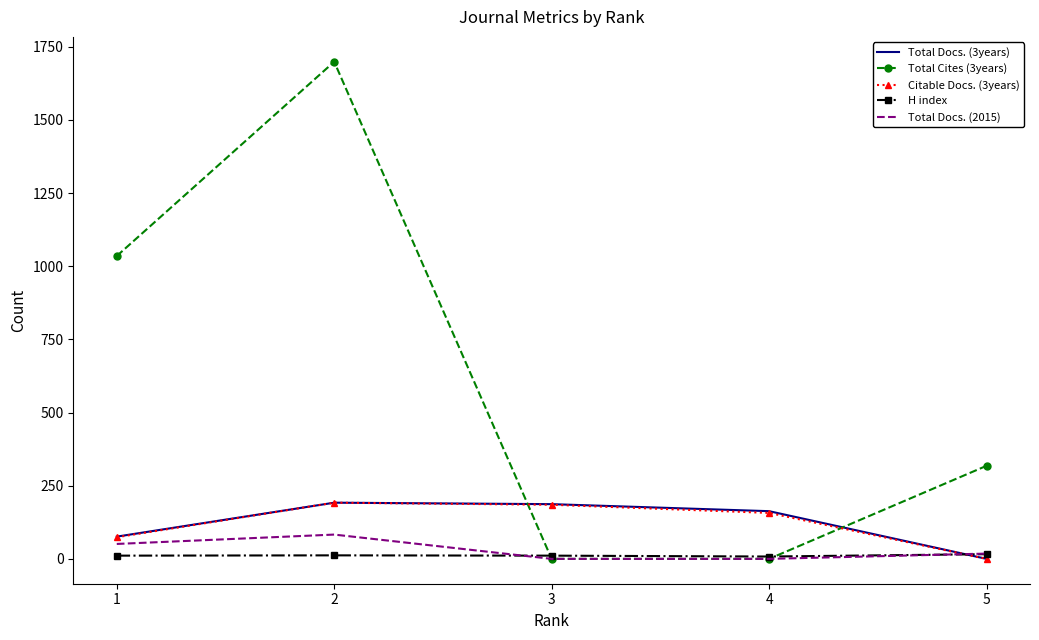

What is the difference between the highest and lowest values at 5?

318